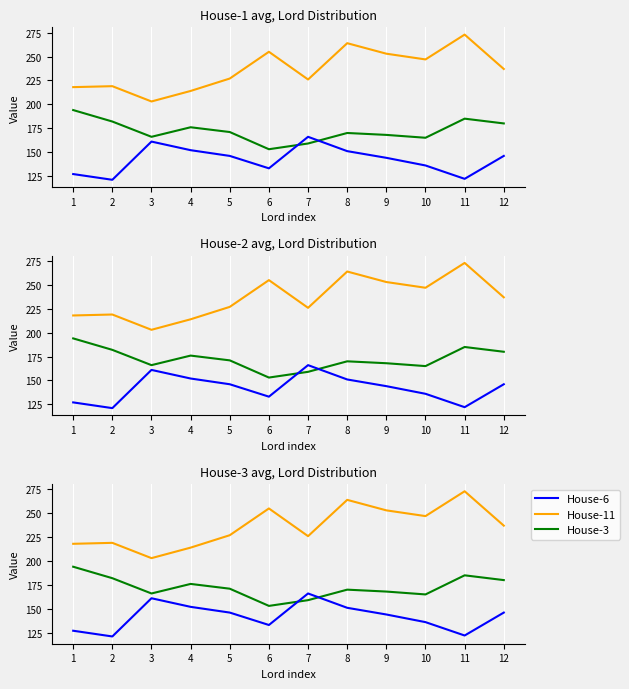

What is the difference between the House-6 values at 9 and 4?

39